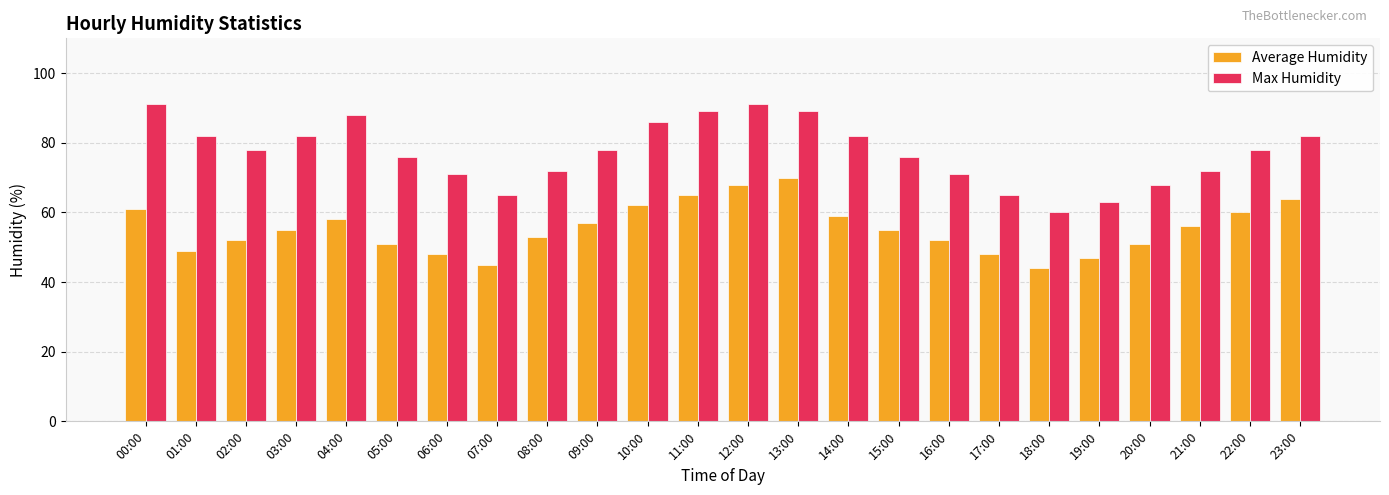

Which series has the widest spread of values?

Max Humidity